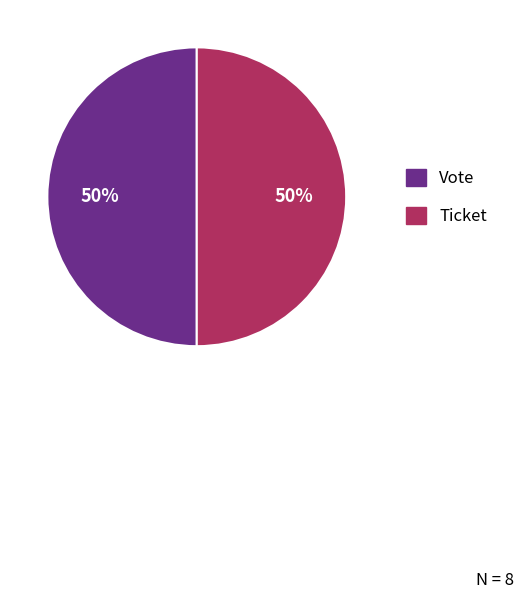

To the nearest percent, what is the average slice percentage?

50%